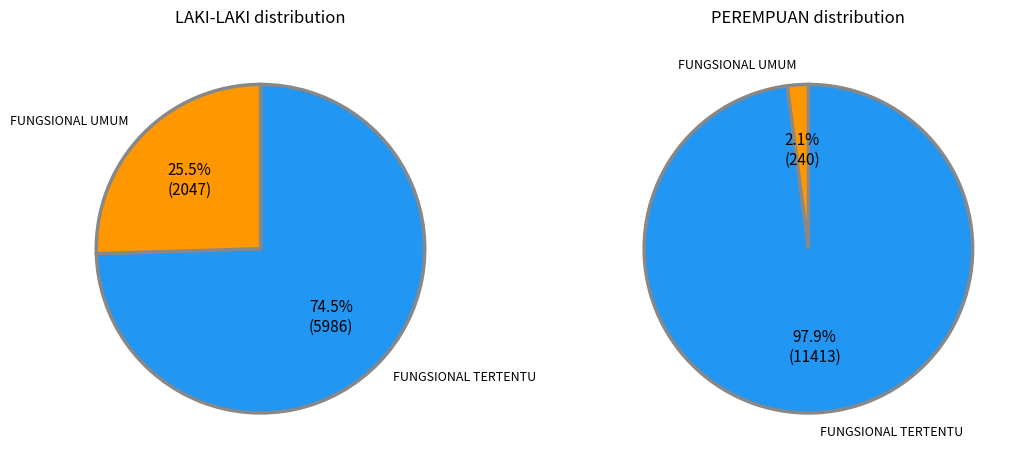

Which slice is the largest?

FUNGSIONAL TERTENTU